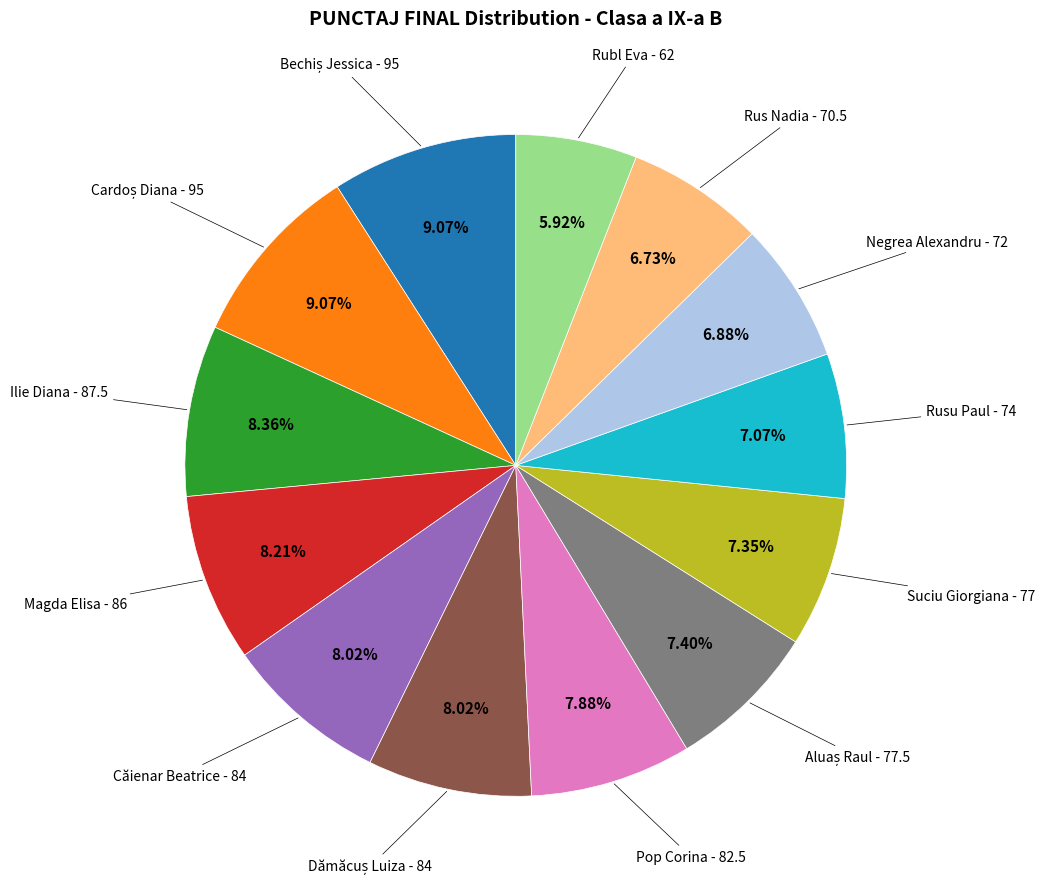

Is there a majority slice in this chart?

No